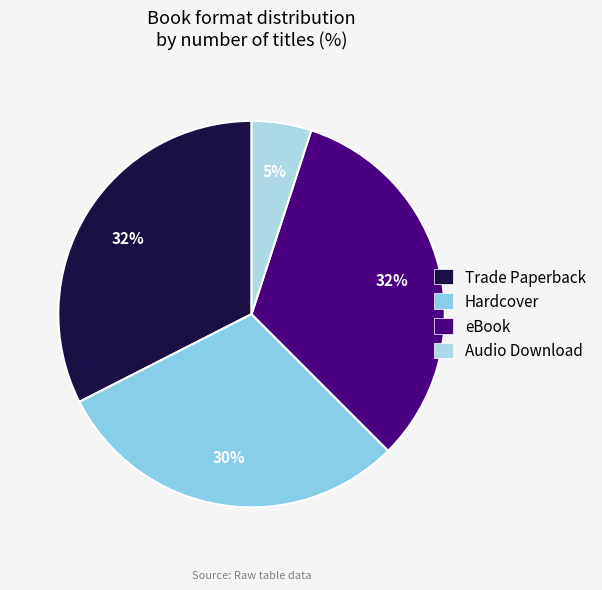

Count the number of slices in the pie.

4